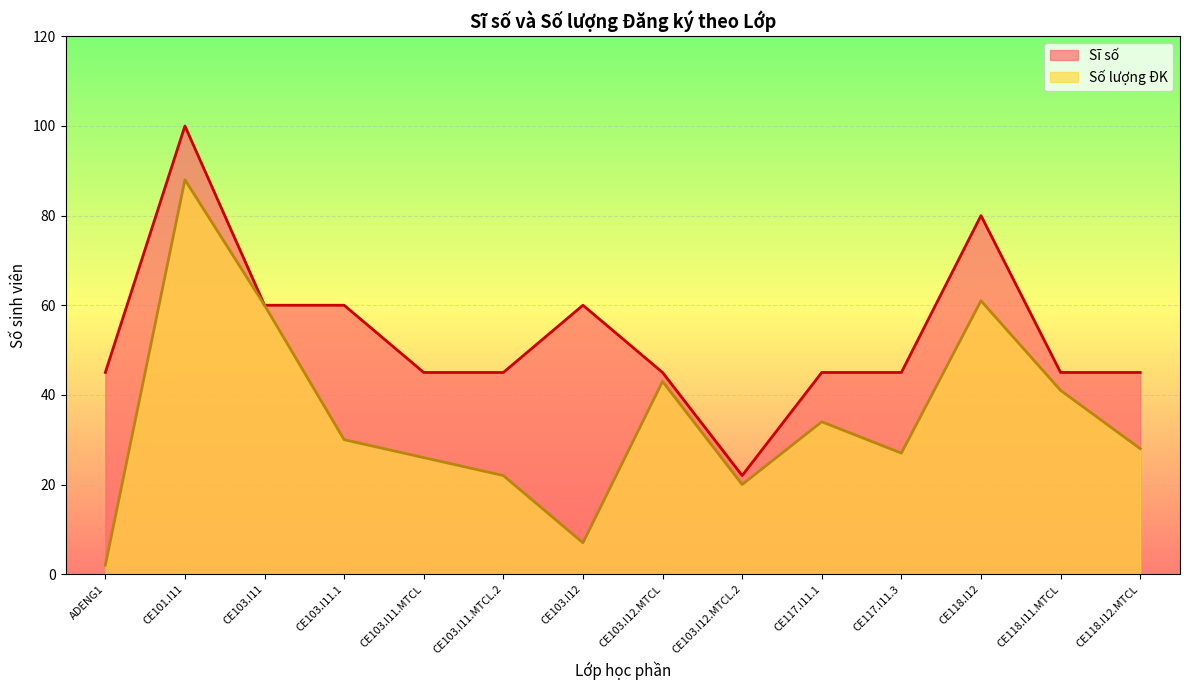

What is the smallest value displayed?

2